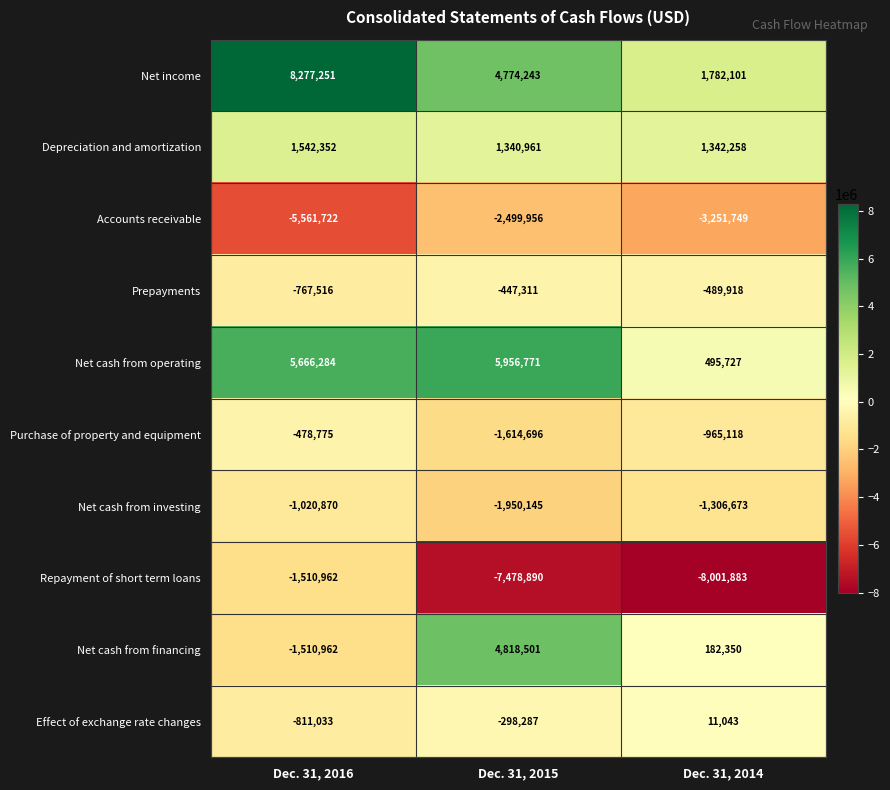

The value of Prepayments at Dec. 31, 2014 is -782446. True or false?

False